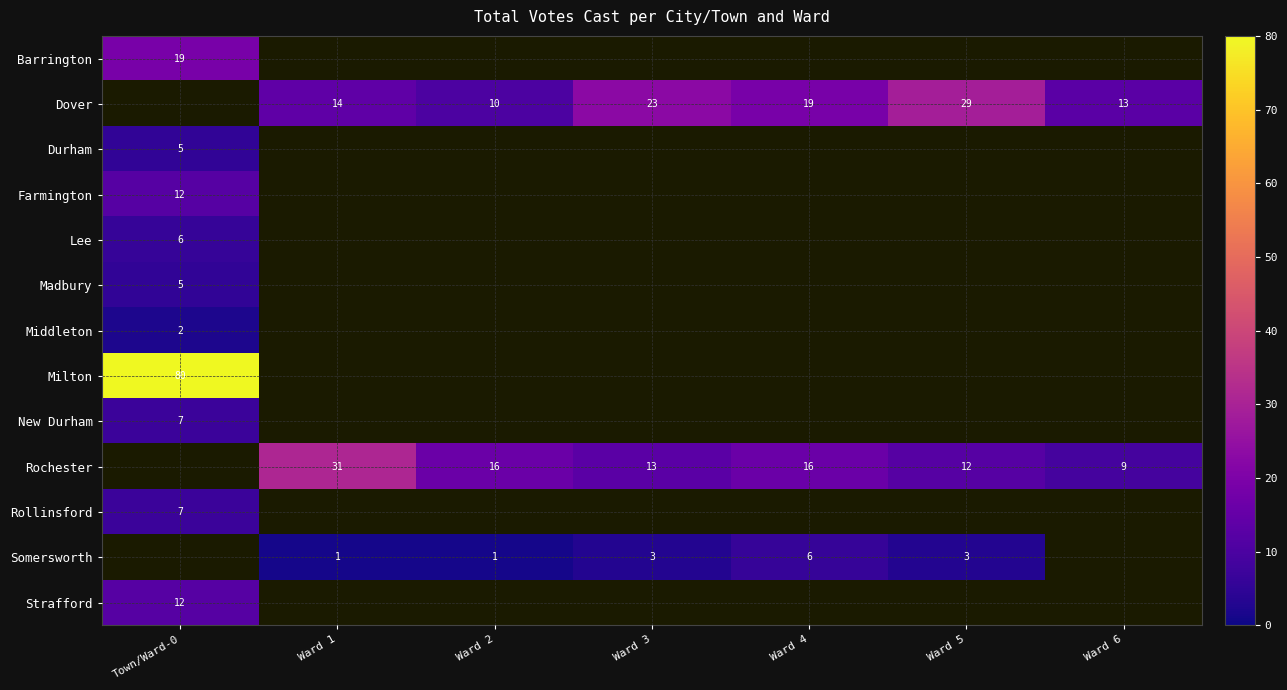

Which label corresponds to the smallest value in the chart?

Ward 1